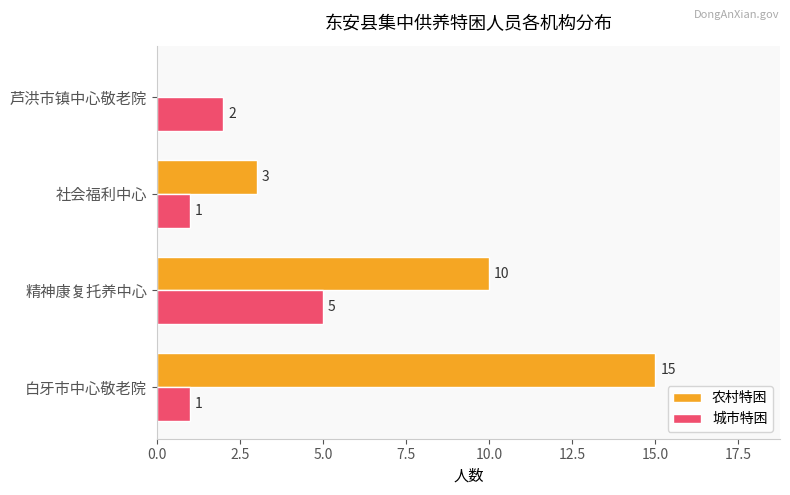

Which series has the largest total across all categories?

农村特困